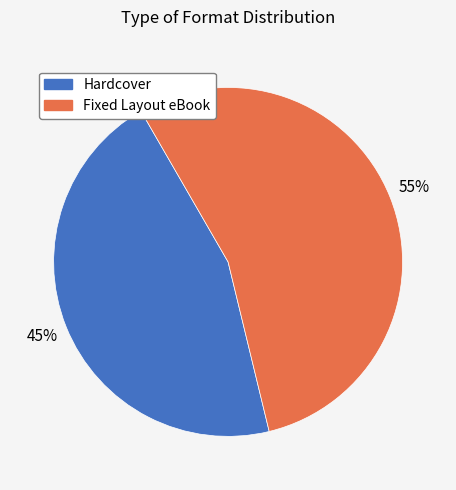

Between Fixed Layout eBook and Hardcover, which is larger?

Fixed Layout eBook